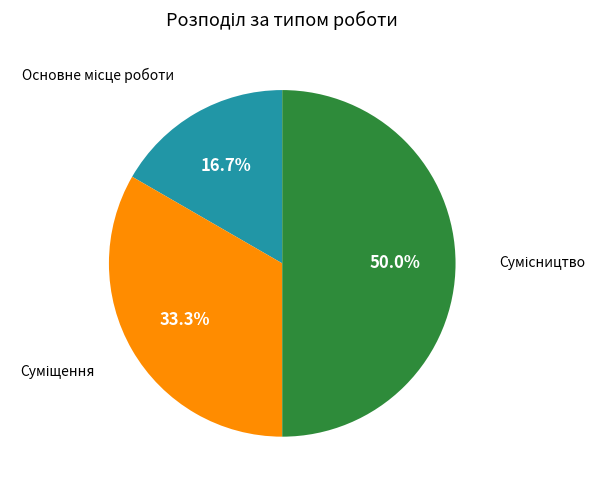

How many segments does this pie chart have?

3